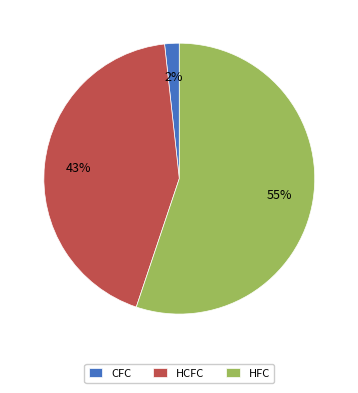

To the nearest percent, what is the average slice percentage?

33%